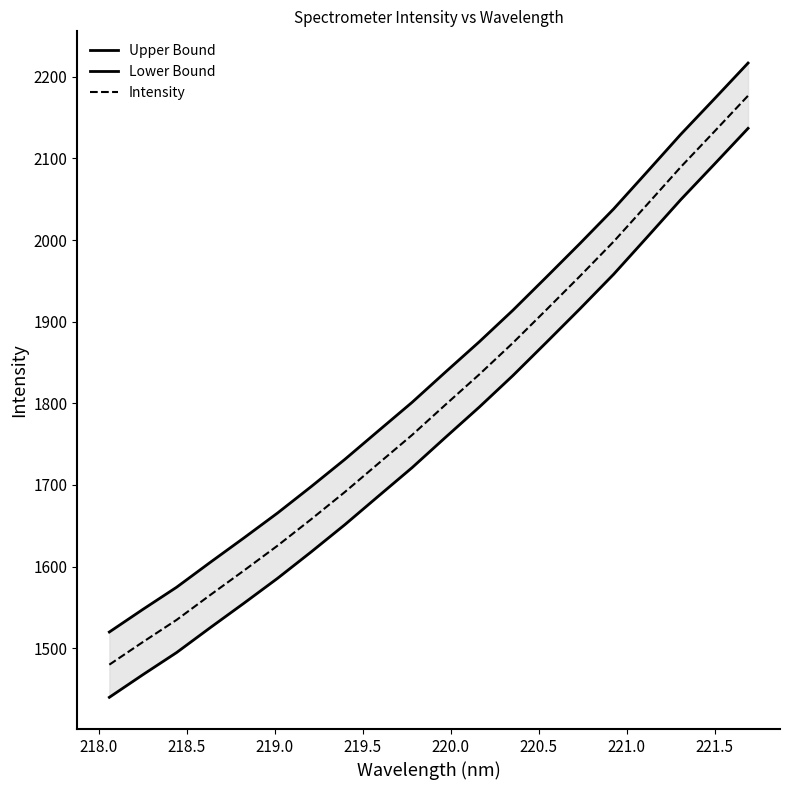

What is the highest value of the Intensity series?

2176.8